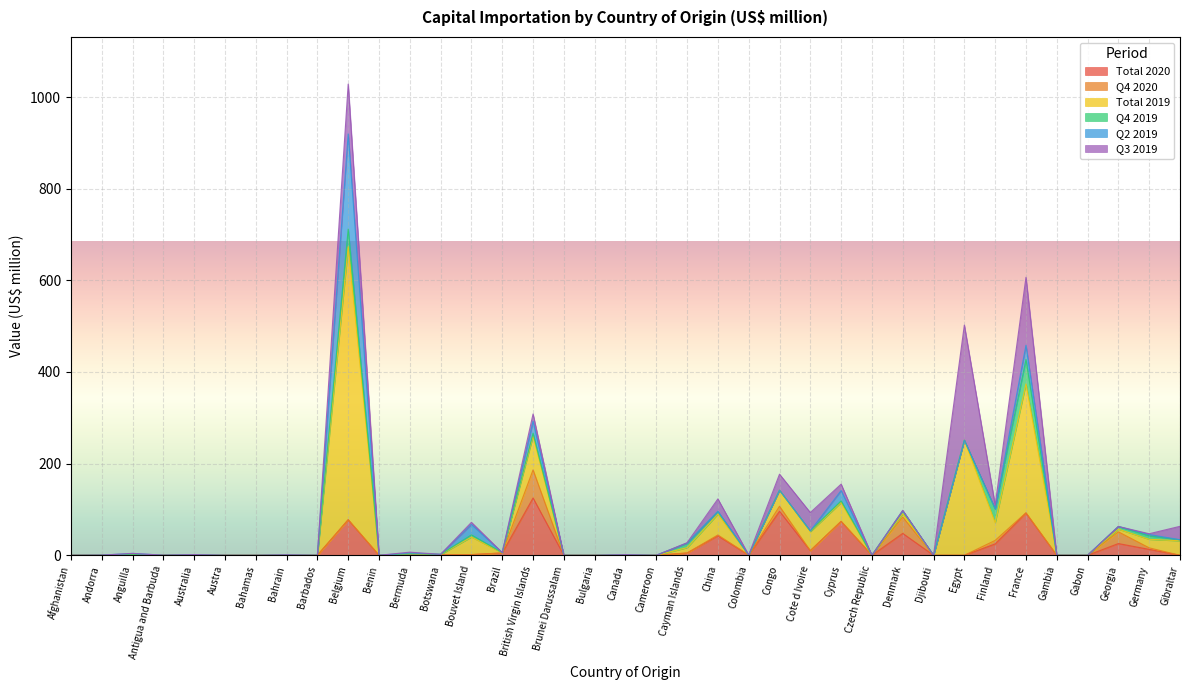

After their last crossing, which series has the higher values: Q2 2019 or Q3 2019?

Q3 2019